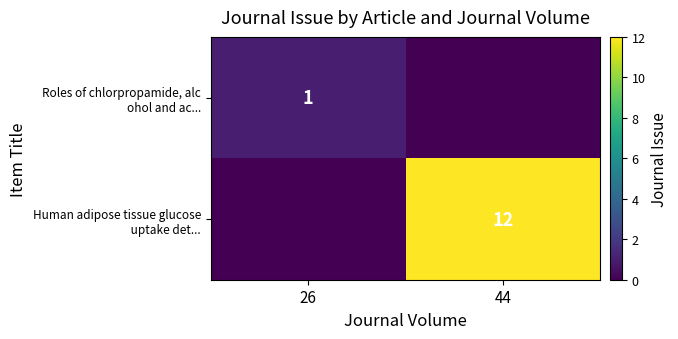

Which series has the largest range (max minus min)?

Human adipose tissue glucose uptake det...